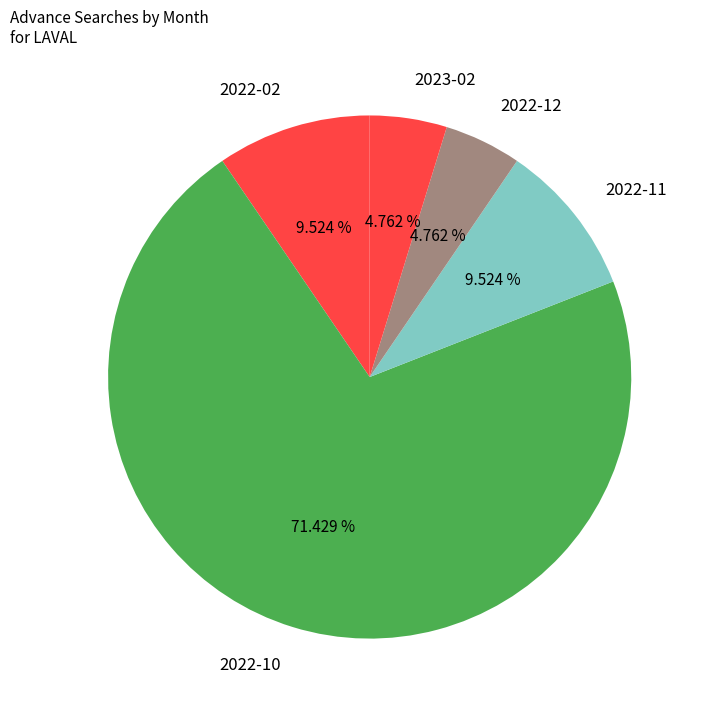

What is the majority slice?

2022-10